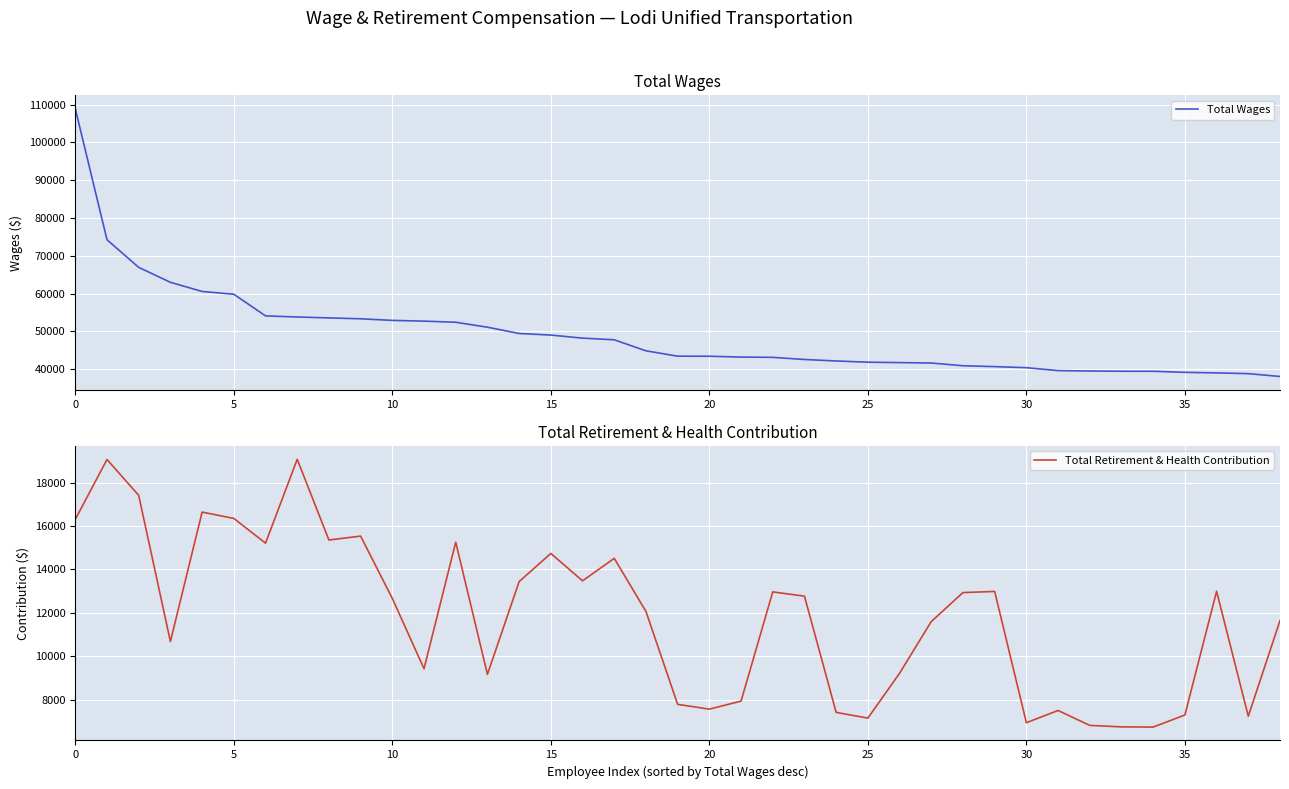

What is the difference between the second highest and minimum values in the Total Retirement & Health Contribution series?

12335